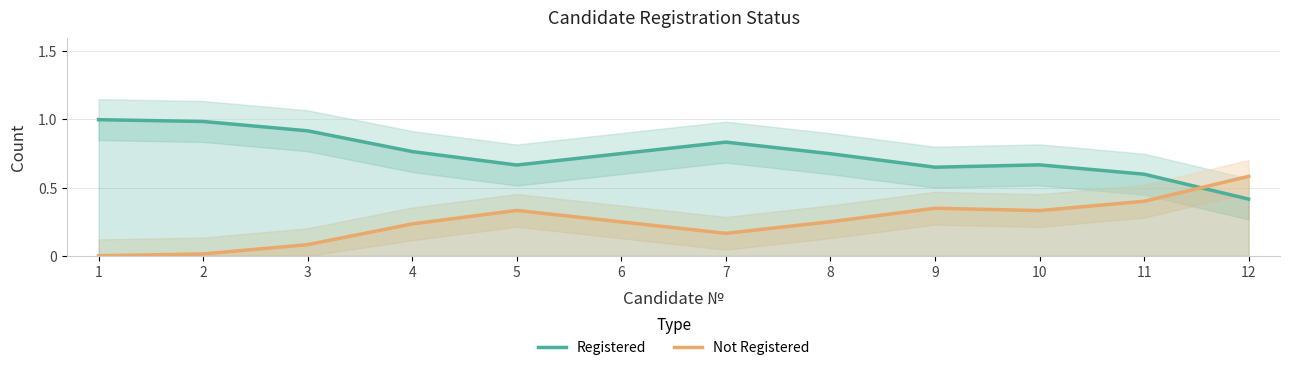

Between which two adjacent categories do Registered and Not Registered first intersect?

11 and 12